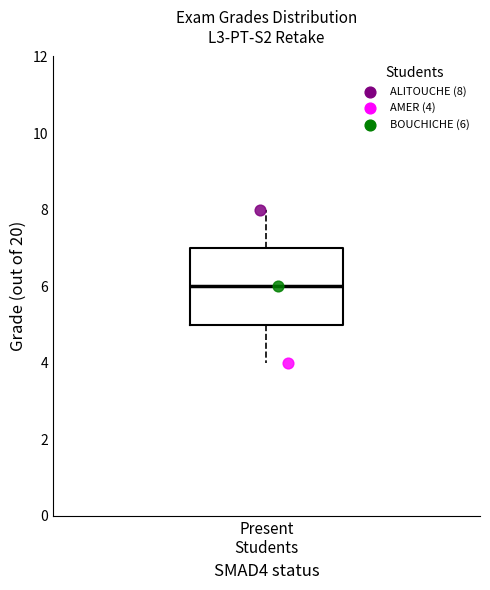

Transcribe this box plot: give where the median line is, the range the box spans, and where the two whiskers end, as read against the y-axis. The values are not printed on the chart, so give them approximately, as read against the axis.

median 6, box 5 to 7, whiskers 4 to 8